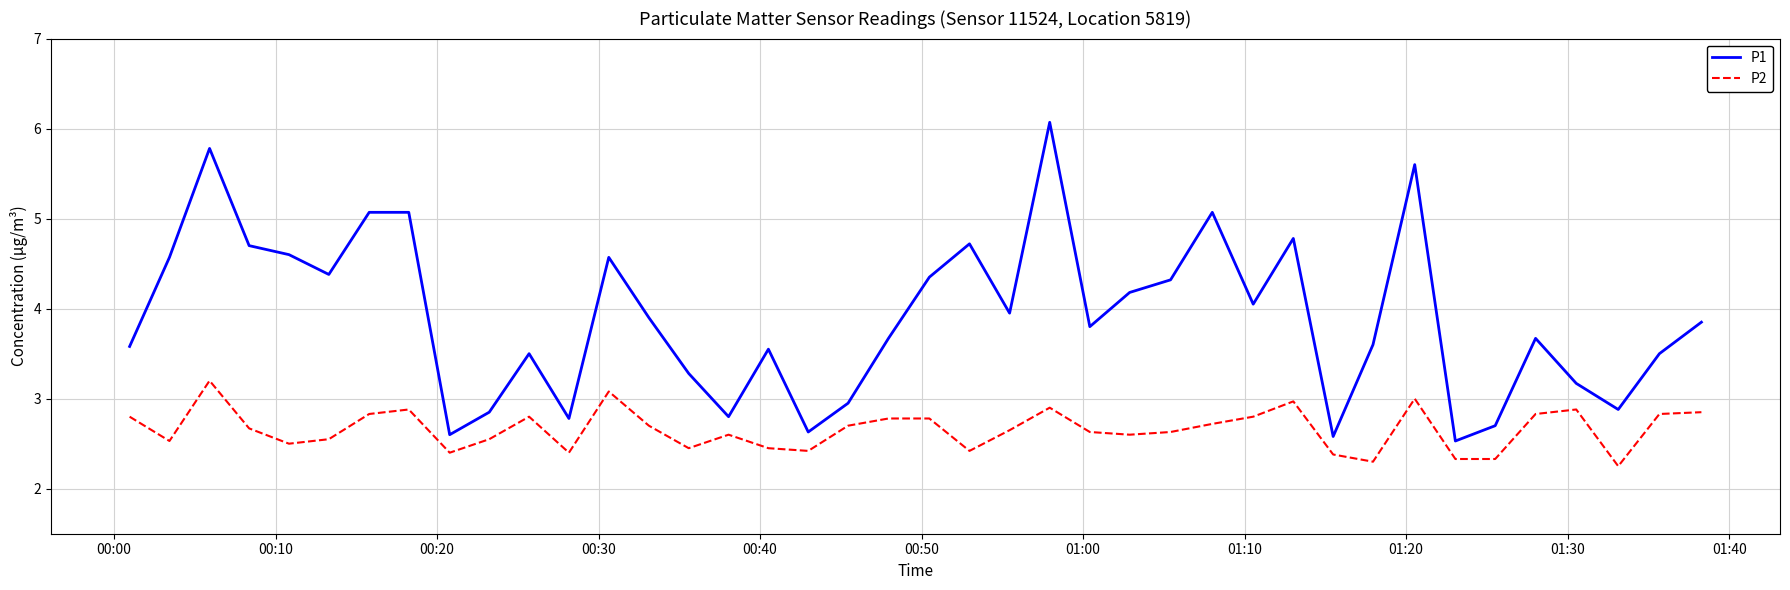

What is the greatest value displayed?

6.1